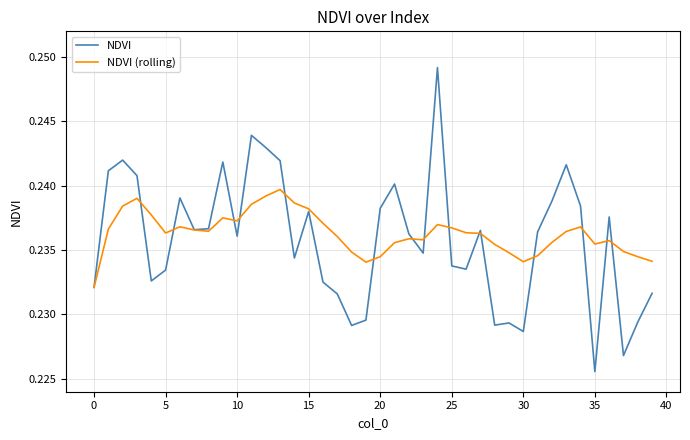

Rank the series by their maximum value, from highest to lowest.

NDVI, NDVI (rolling)